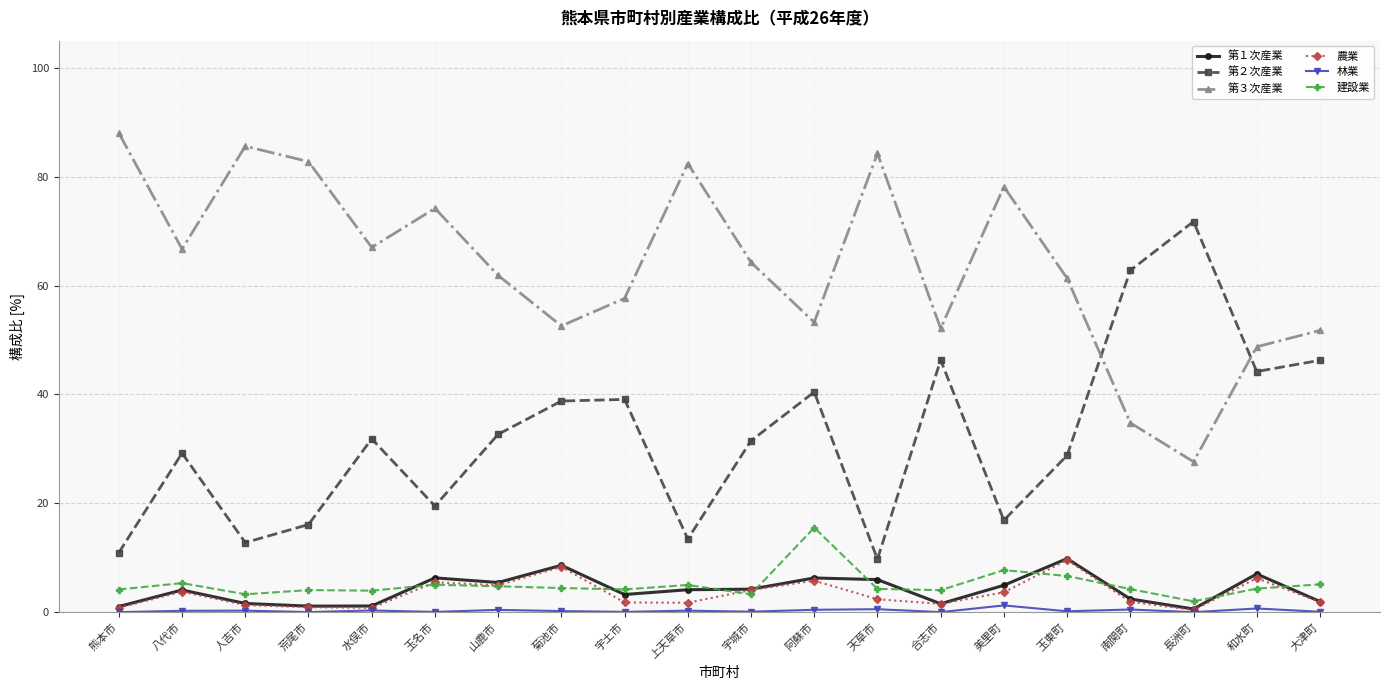

What are all the series names shown in the legend?

第１次産業, 第２次産業, 第３次産業, 農業, 林業, 建設業